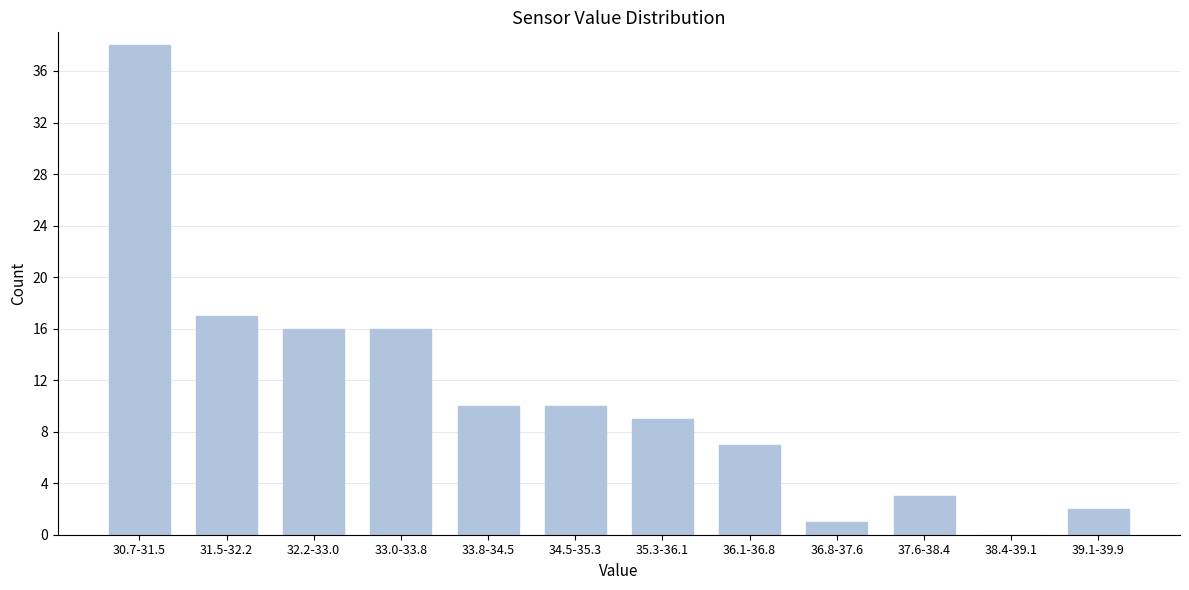

Reading right to left, what are all the values shown in this chart?

39.1-39.9=2	38.4-39.1=0	37.6-38.4=3	36.8-37.6=1	36.1-36.8=7	35.3-36.1=9	34.5-35.3=10	33.8-34.5=10	33.0-33.8=16	32.2-33.0=16	31.5-32.2=17	30.7-31.5=38